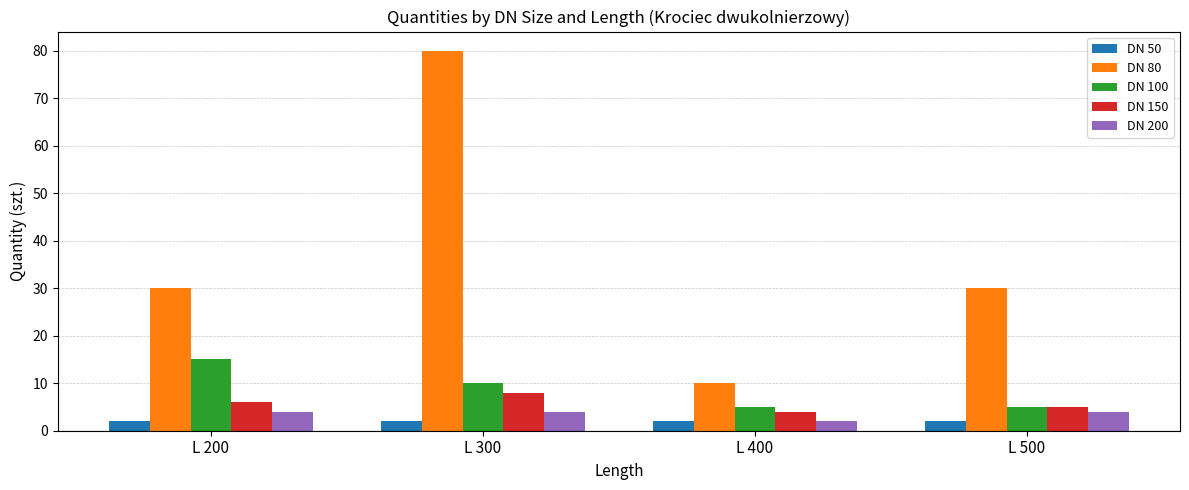

Count the number of categories in the chart.

4